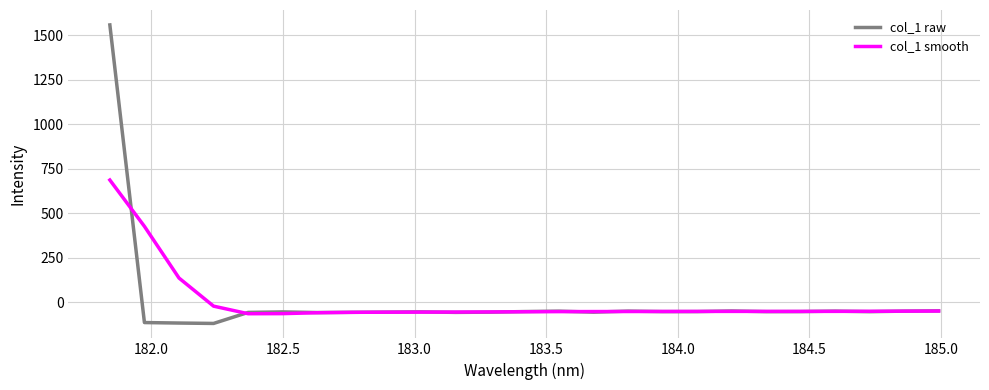

What is the minimum value shown in the chart?

-118.2